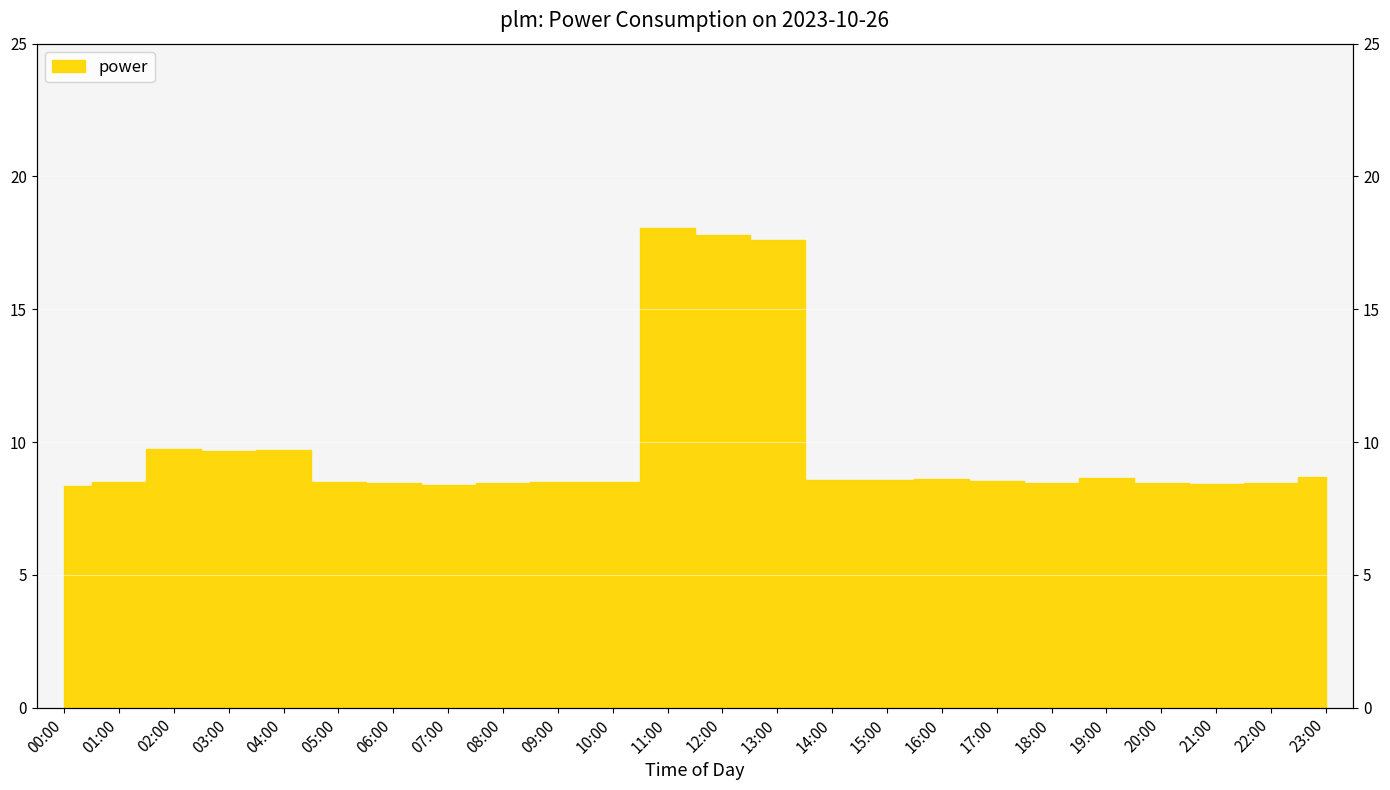

At which category does the data reach its first local peak?

02:00